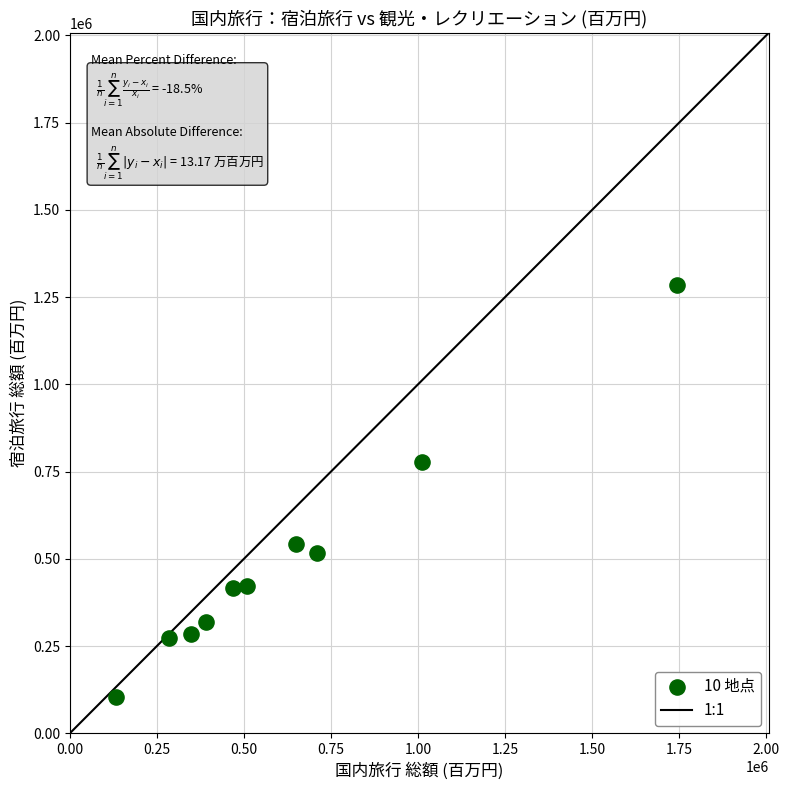

What Y value in the scatter plot is closest to 693559?

776228.0